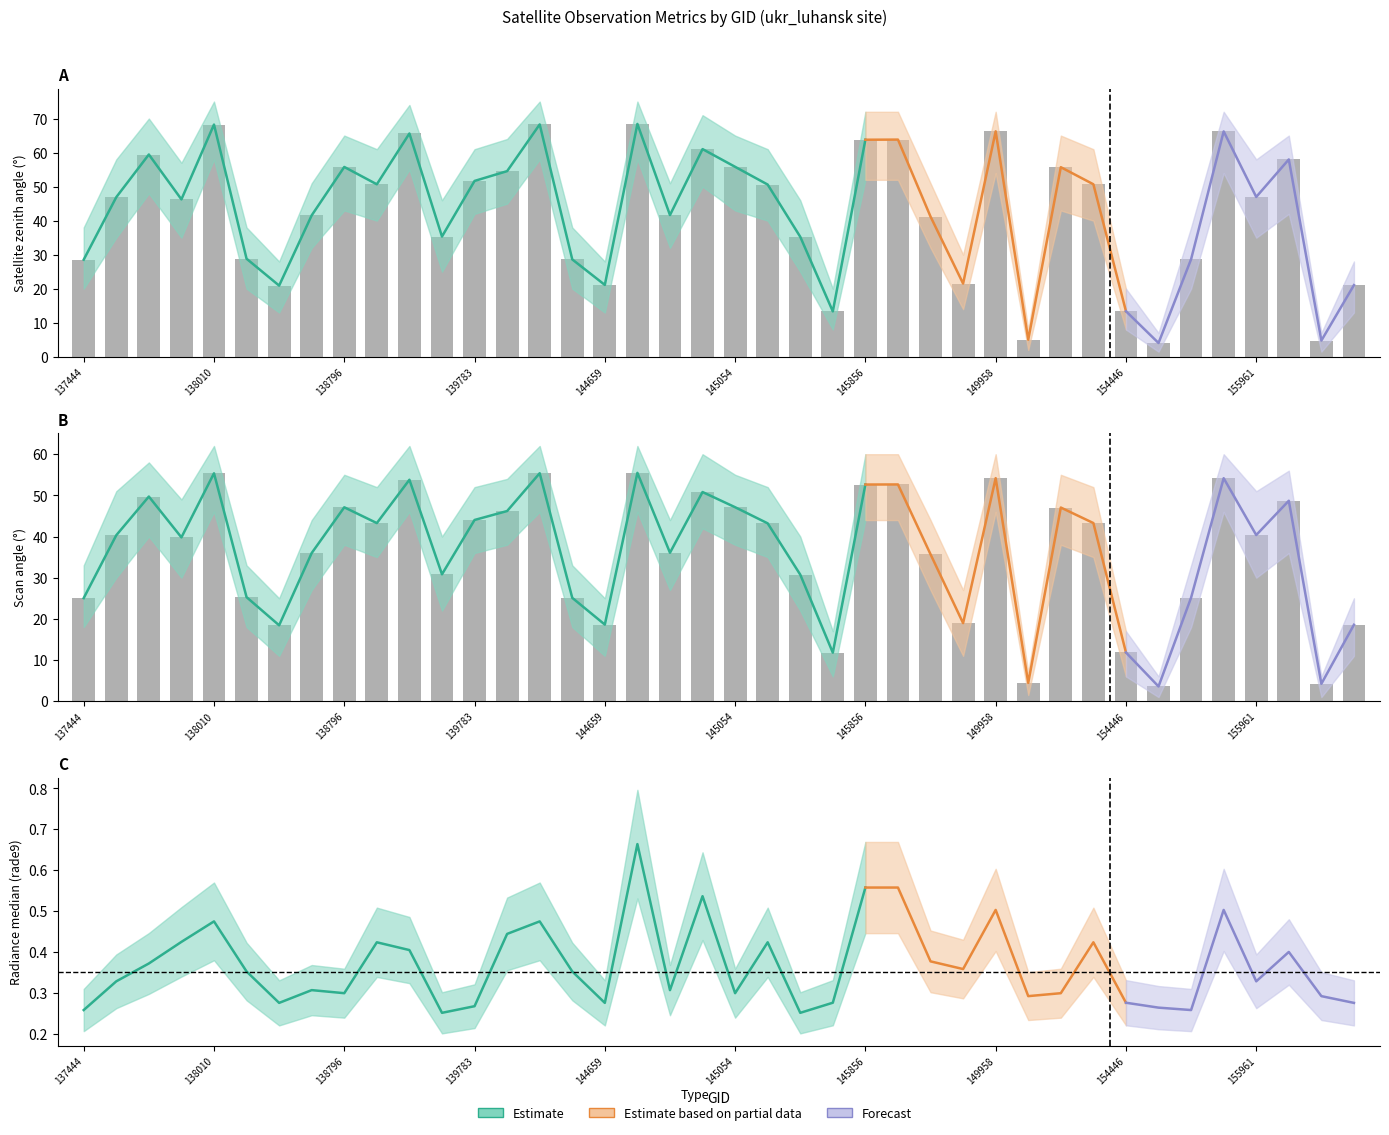

What is the total value across all series at 156693?

39.9